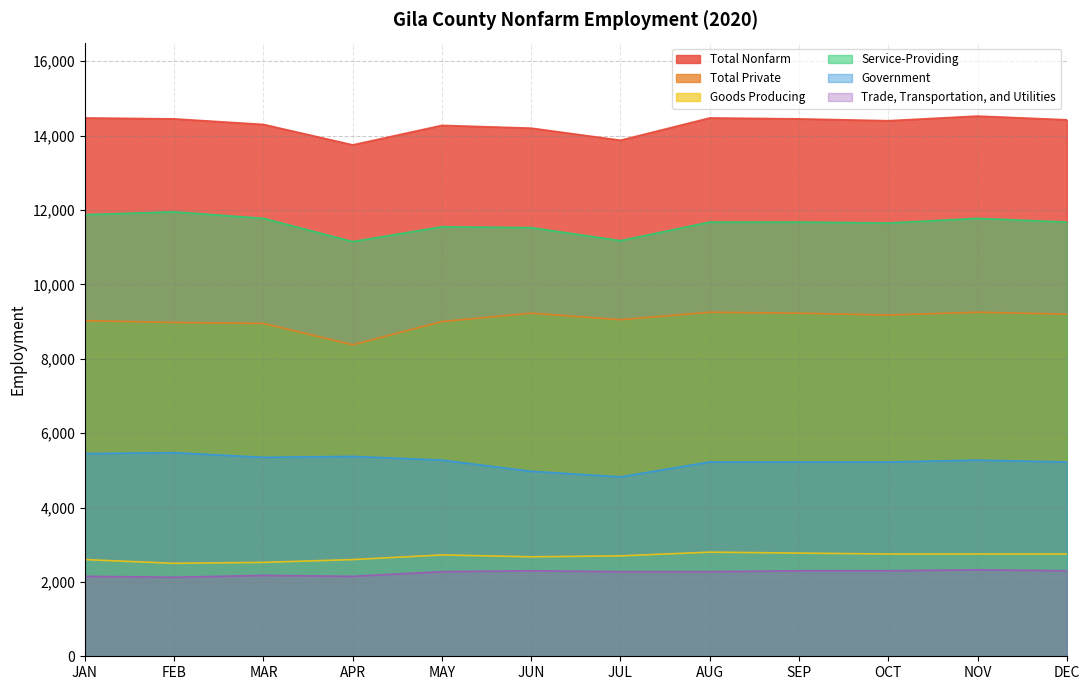

In Government, how many points are higher than both neighbors (excluding endpoints)?

3